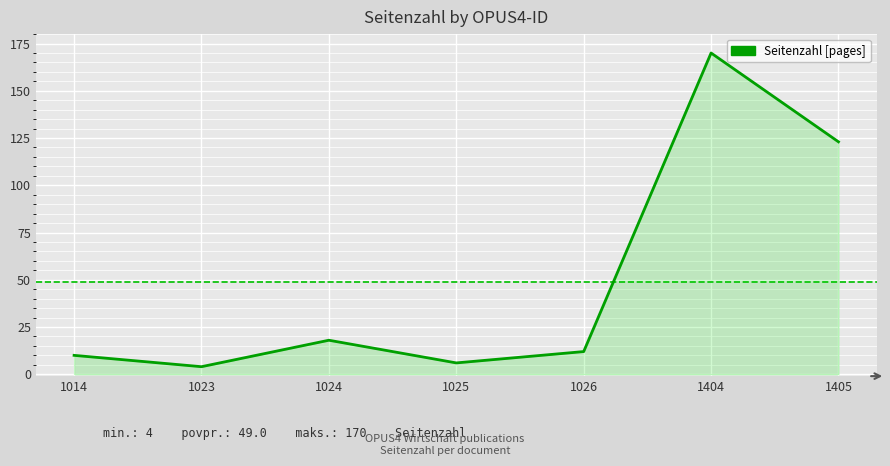

What is the minimum value shown in the chart?

4